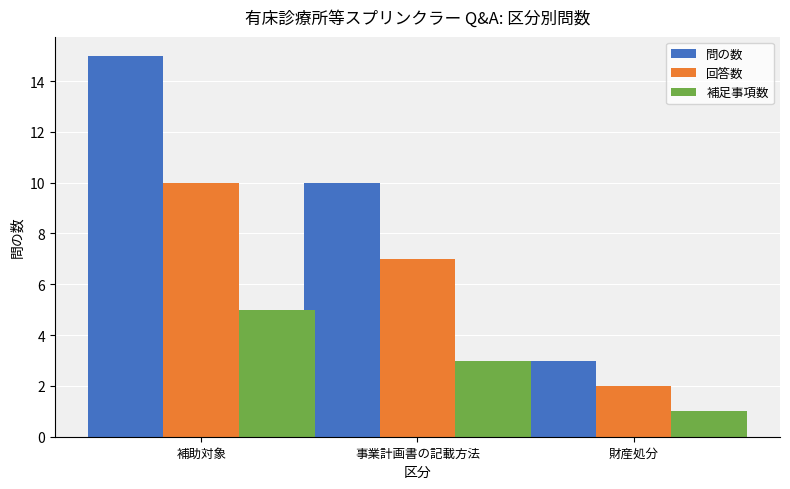

Rank the series by their maximum value, from lowest to highest.

補足事項数, 回答数, 問の数